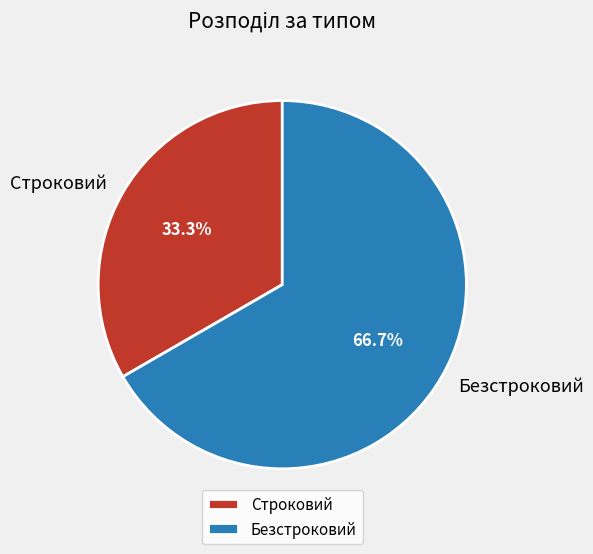

Is it true that Безстроковий is 58% of the pie?

False